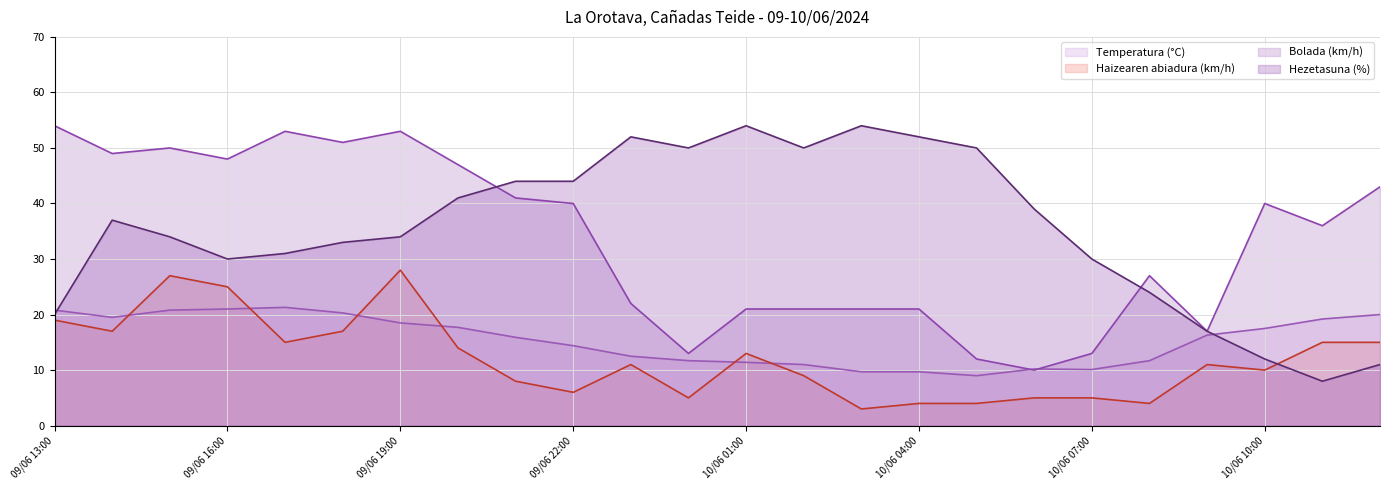

At which label does Hezetasuna (%) first exceed 37?

09/06 20:00